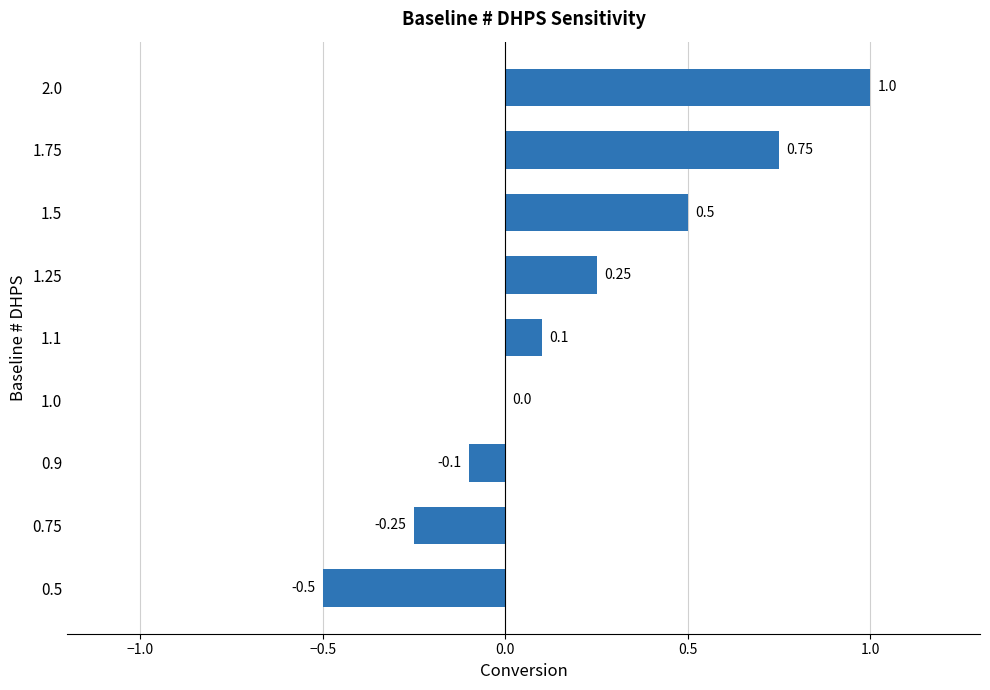

What is the greatest value displayed?

1.0